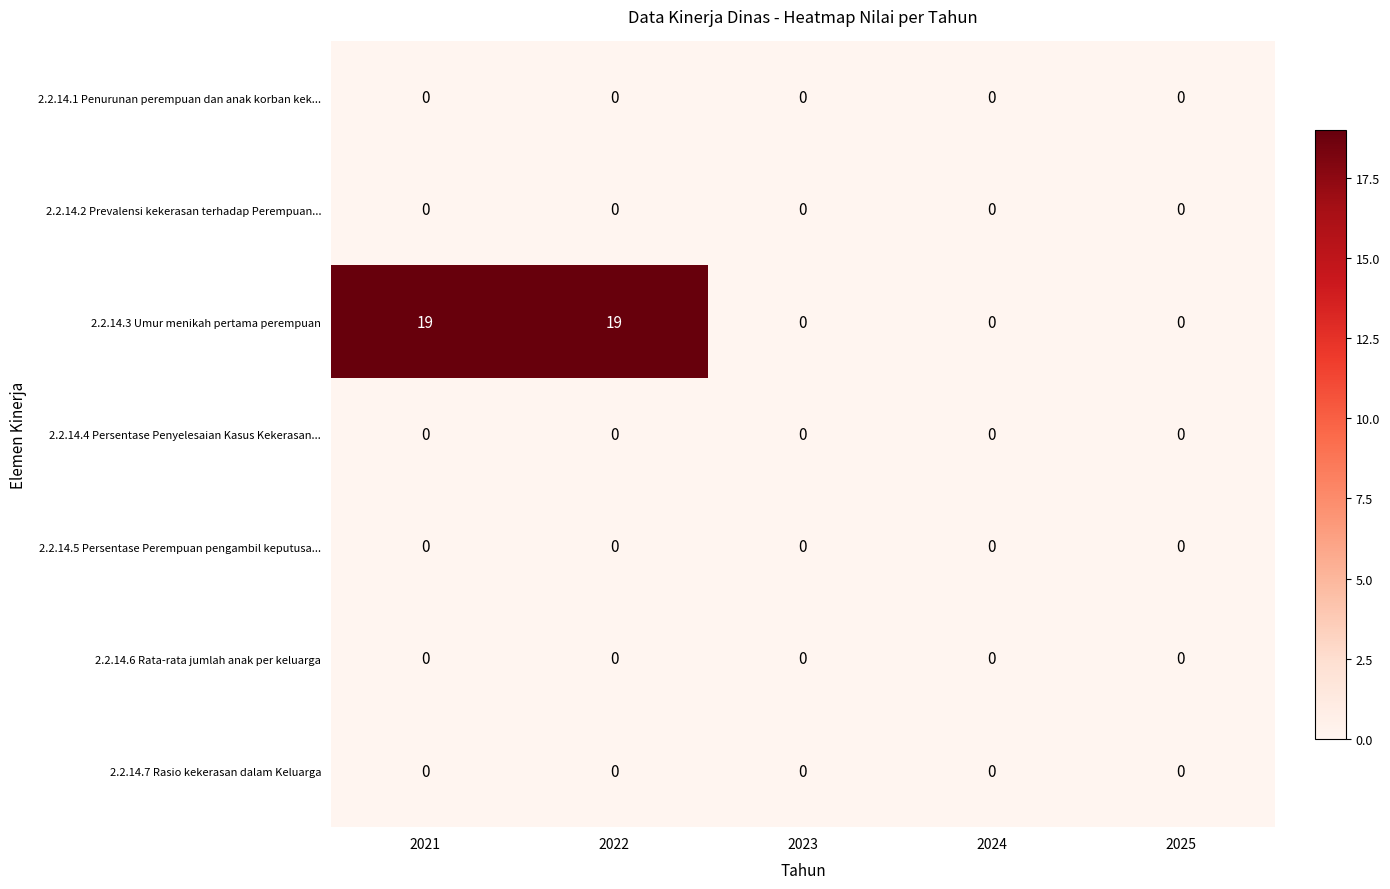

Which series has the largest range (max minus min)?

2.2.14.3 Umur menikah pertama perempuan